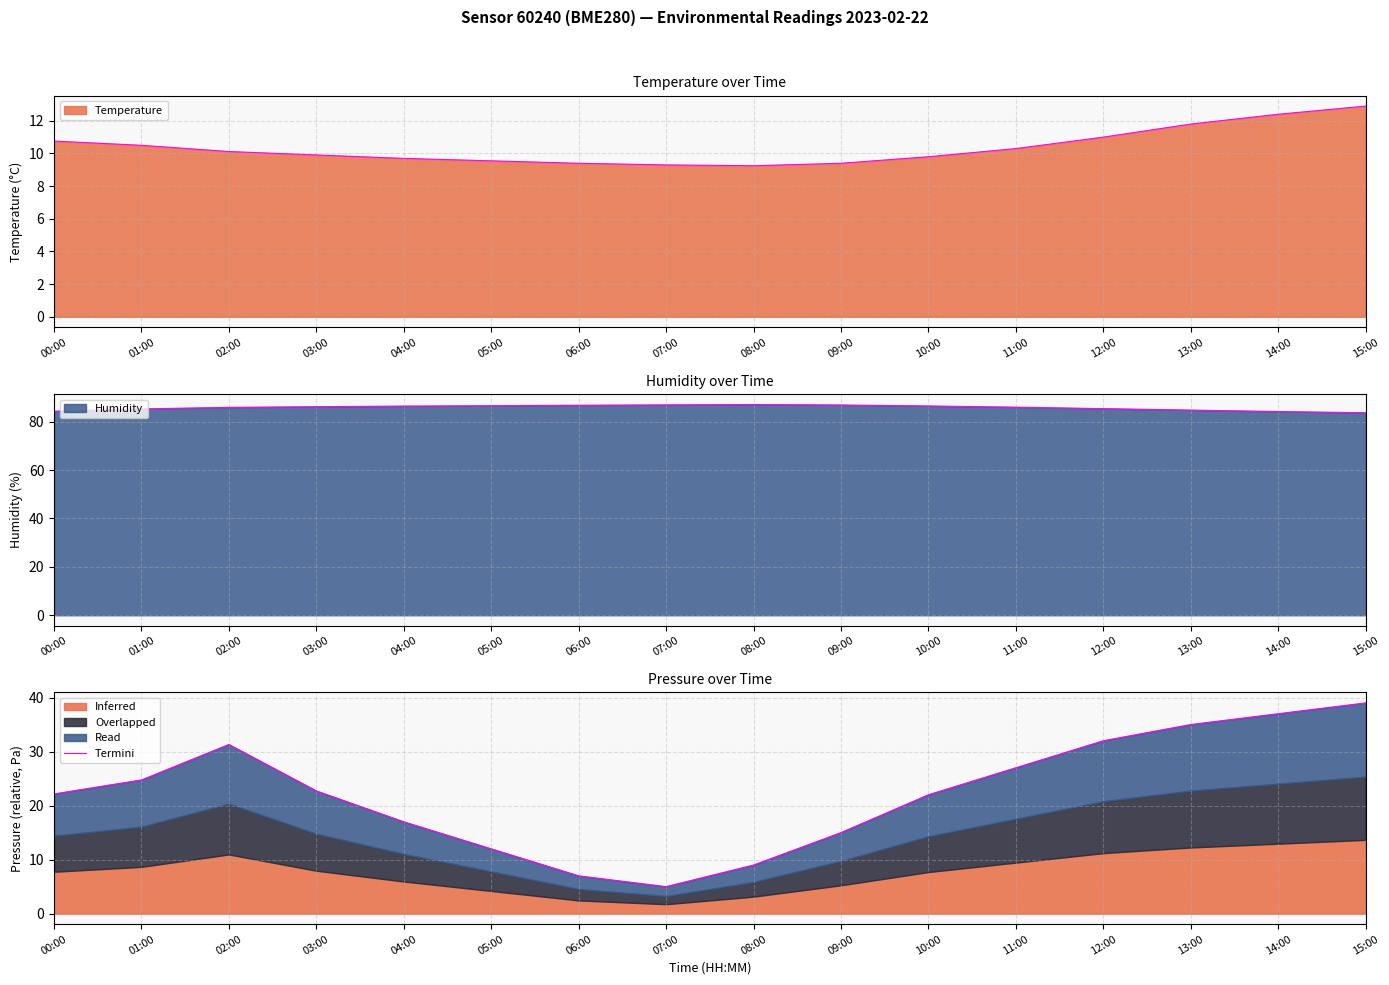

What is the value of the 2nd point from the left?

24.8